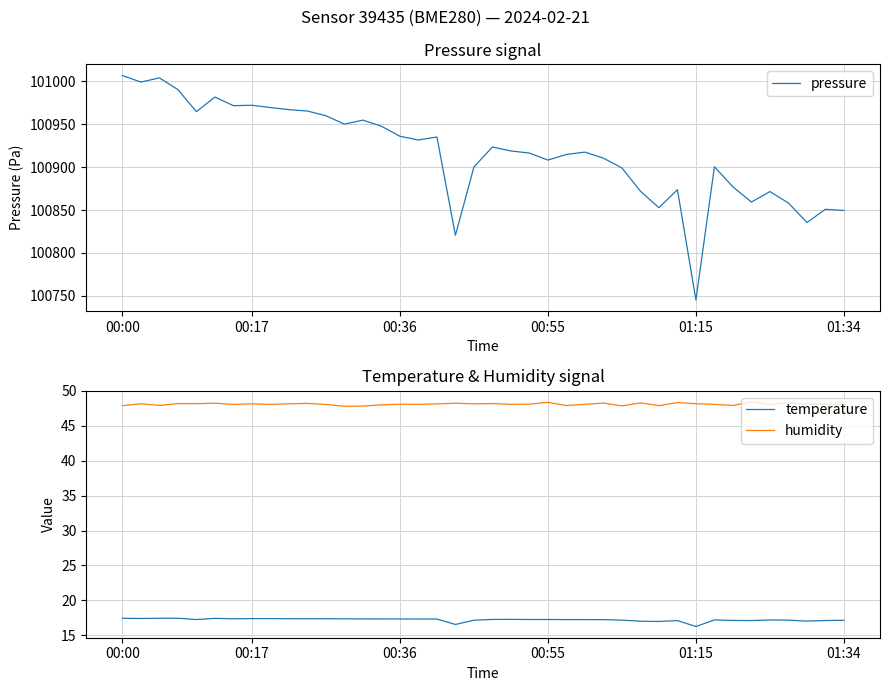

Which category has the highest value across all series?

00:00